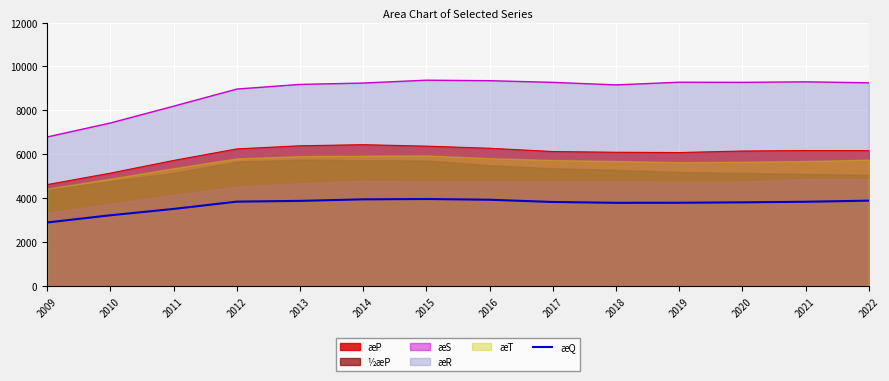

The value at 2017 is 6251. True or false?

False